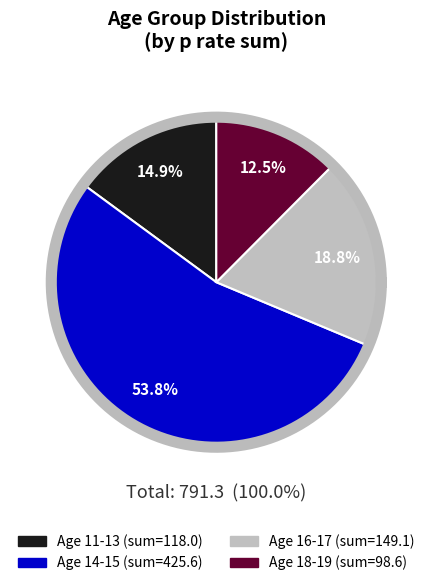

Which category has the smallest portion of the pie?

19